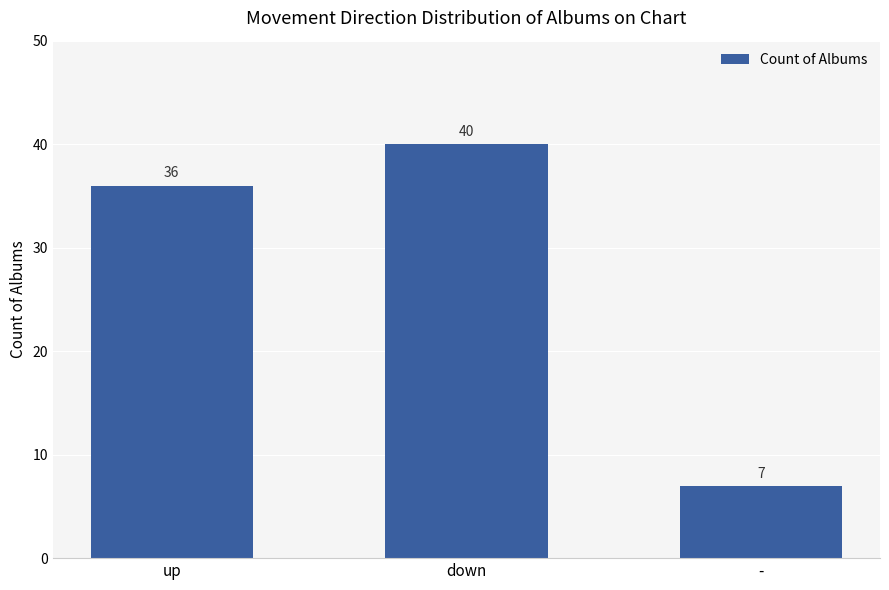

Is it true that the value at down is 53?

False